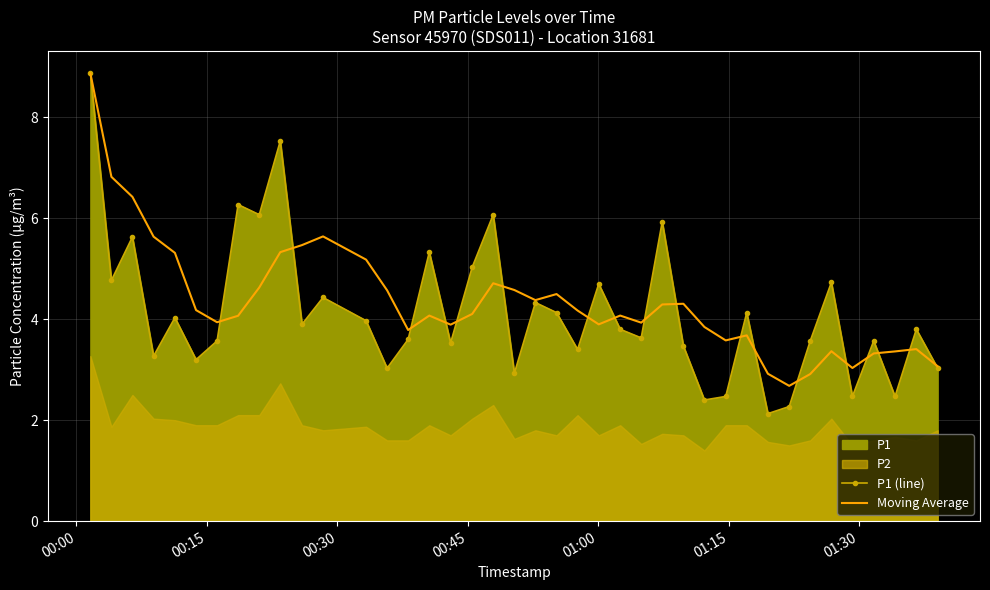

What is the lowest value of the P1 (line) series?

2.1